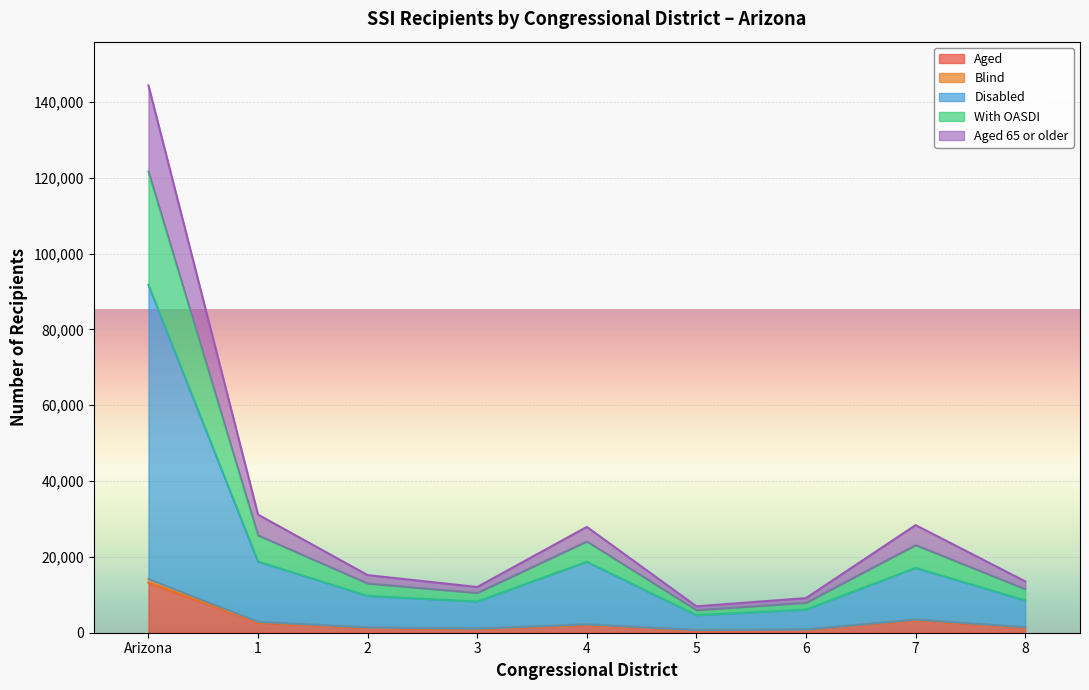

True or false: Aged has a value of 1200 at 7.

False